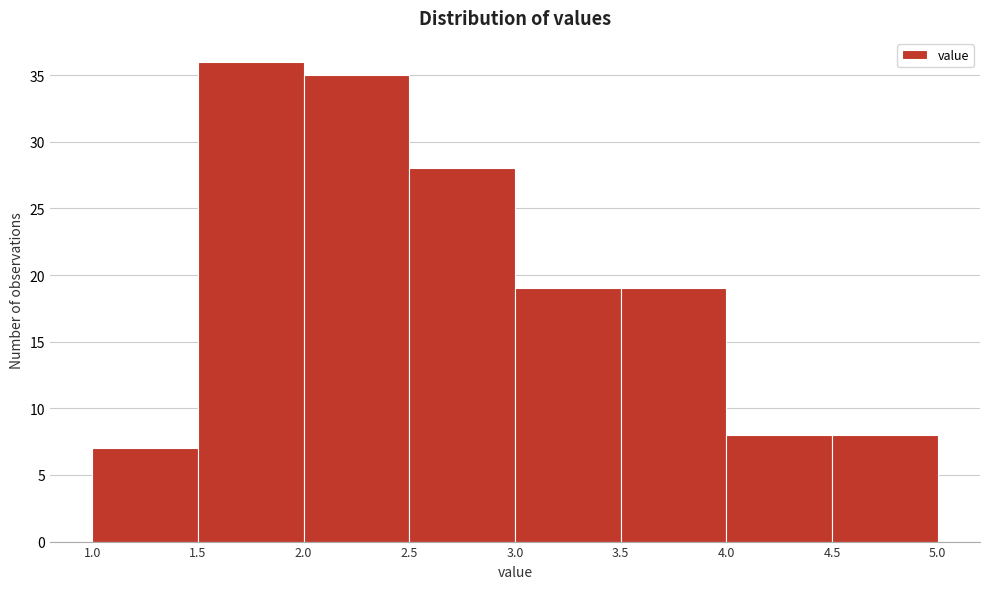

Reading left to right, transcribe this chart: for each bar, give the range it covers on the x-axis and its height. The values are not printed on the chart, so give them approximately, as read against the axis.

1.0 to 1.5: 7
1.5 to 2.0: 36
2.0 to 2.5: 35
2.5 to 3.0: 28
3.0 to 3.5: 19
3.5 to 4.0: 19
4.0 to 4.5: 8
4.5 to 5.0: 8